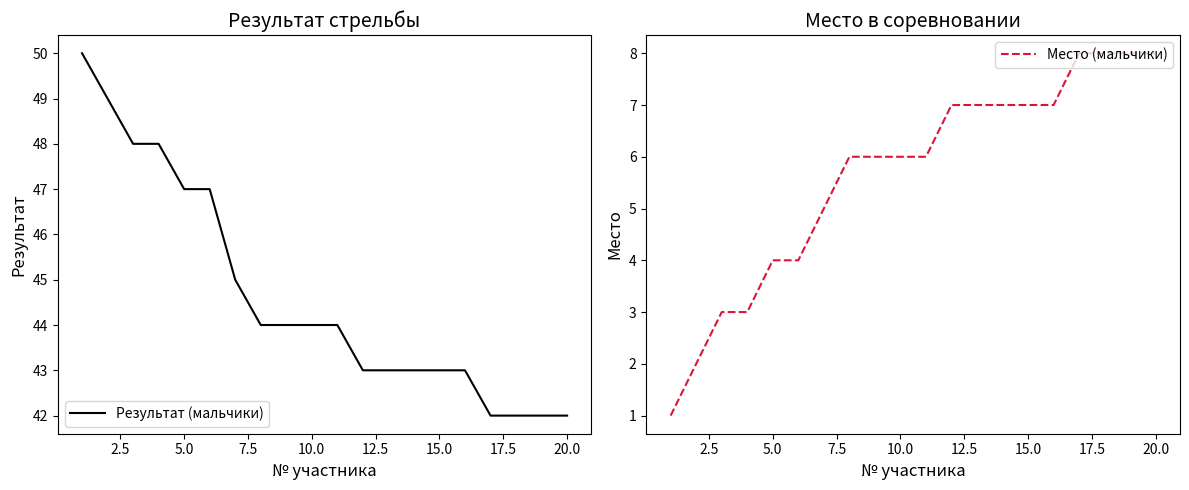

How many distinct data groups are displayed?

2